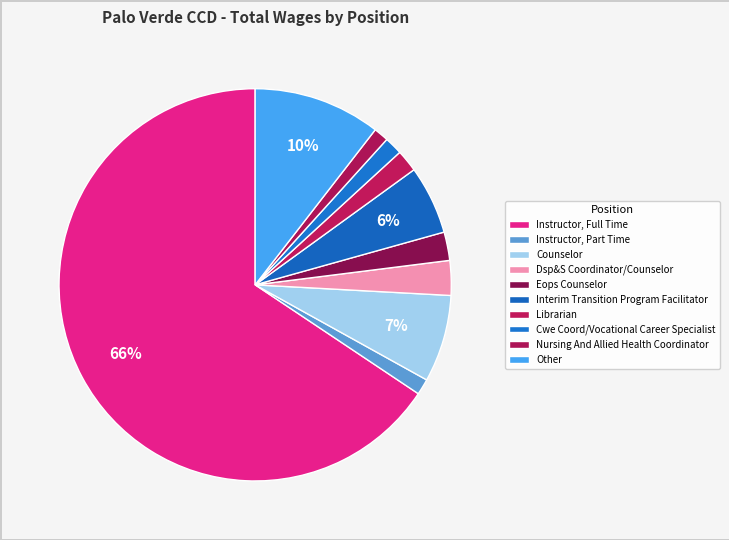

Which category accounts for the majority?

Instructor, Full Time